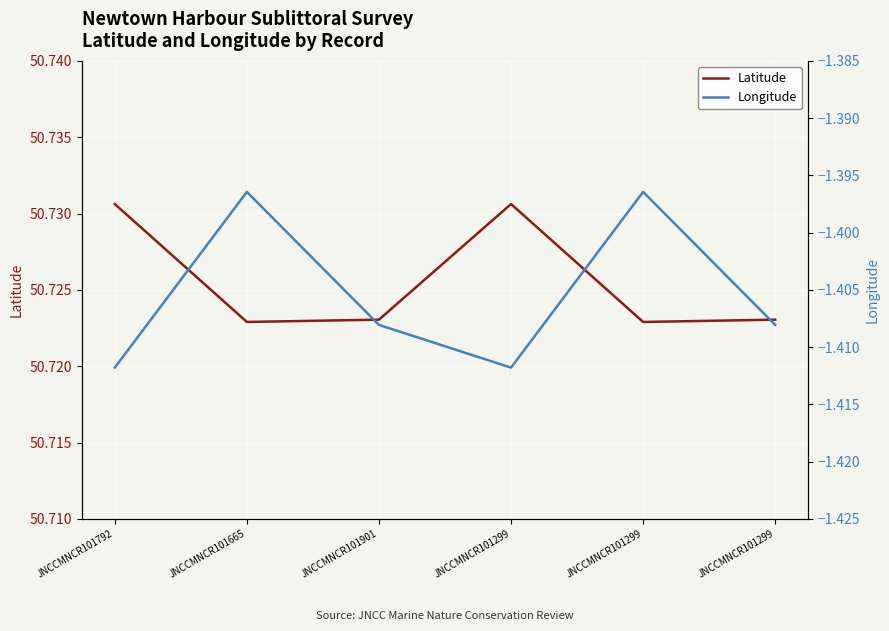

At which category is the sum across all series the highest?

JNCCMNCR101665